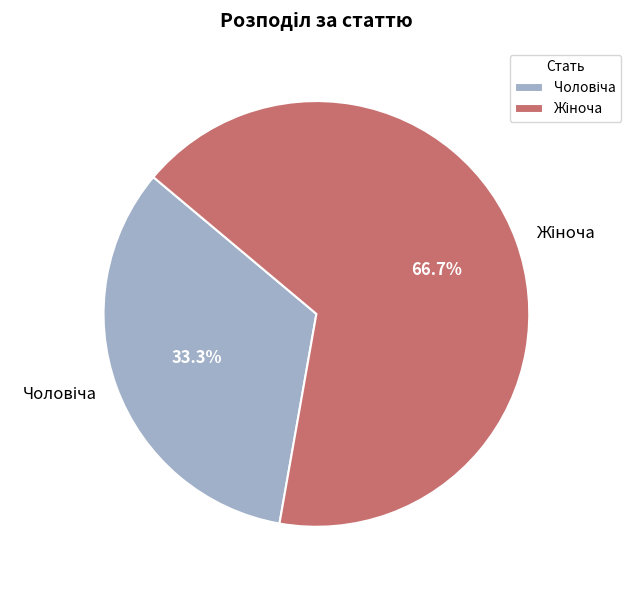

Does any single category account for the majority?

Yes